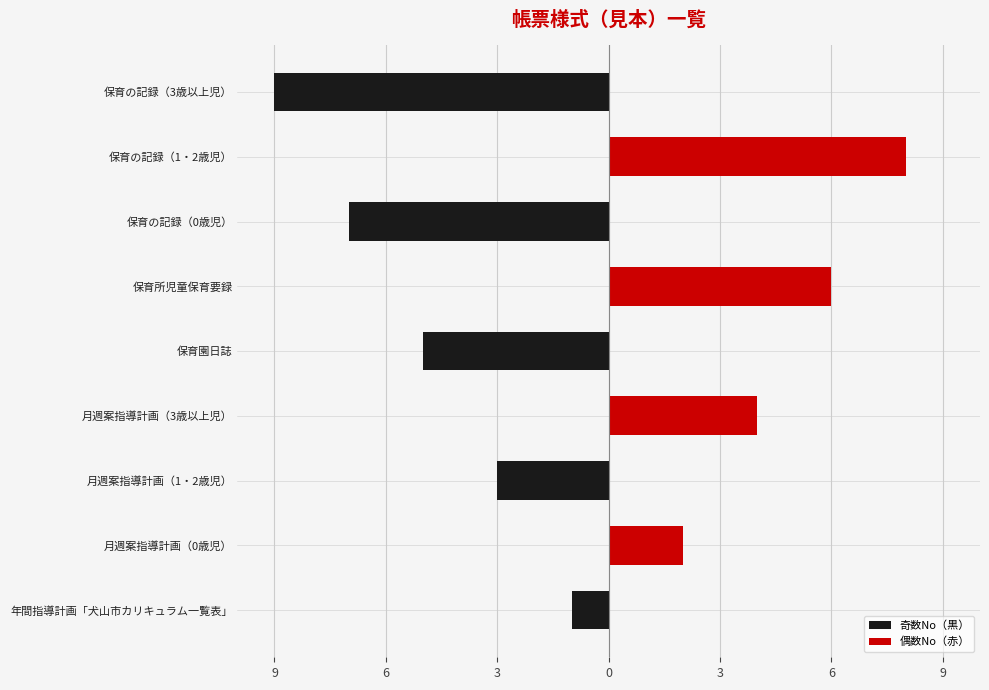

Is the value of 奇数No（黒） at 保育の記録（3歳以上児） greater than the value of 偶数No（赤） at 保育園日誌?

No